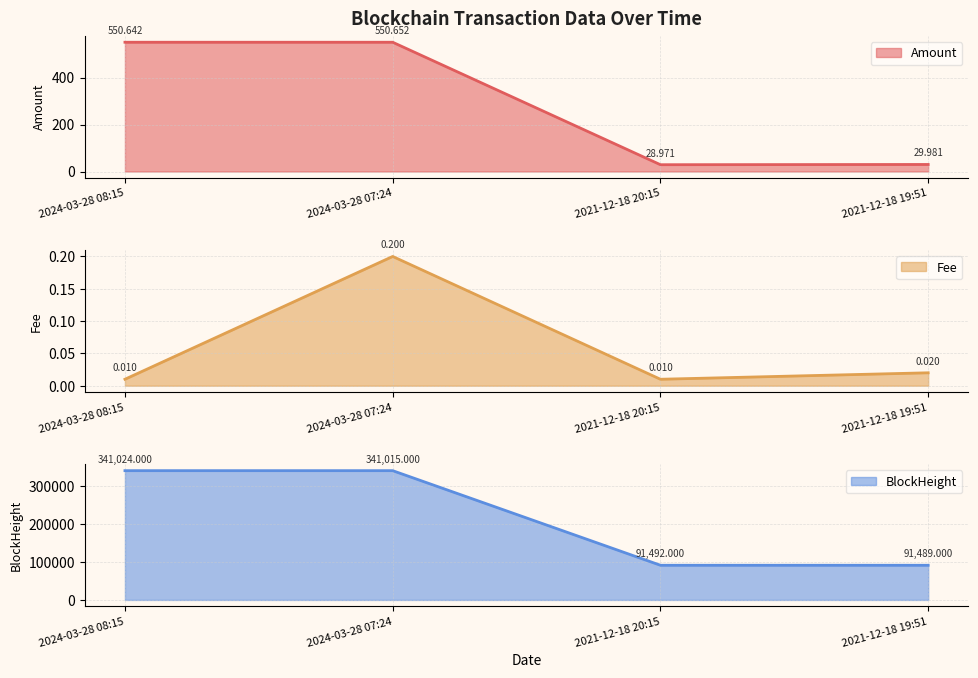

What is the value of the BlockHeight point at the 3rd from the left?

91492.0